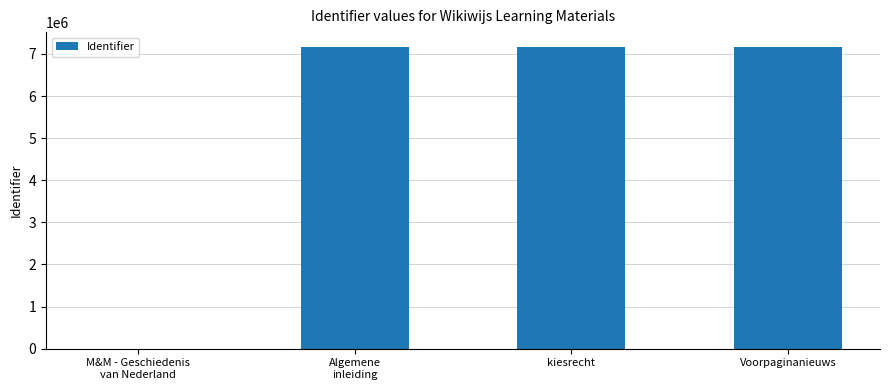

What is the ratio of the value at kiesrecht to the value at Voorpaginanieuws?

1.0